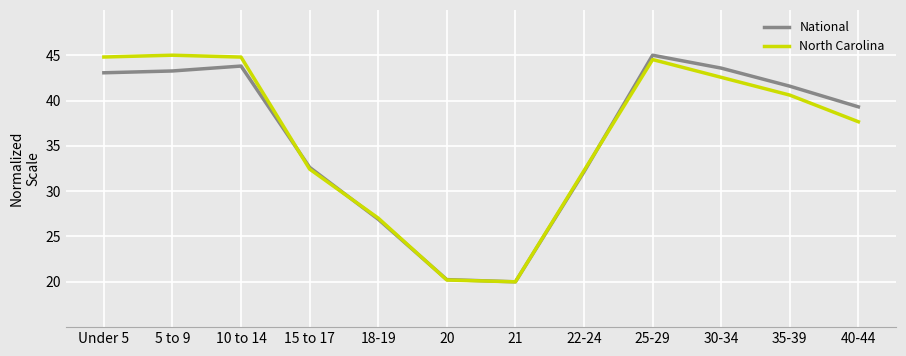

Is it true that National equals 20.2 at 20?

True